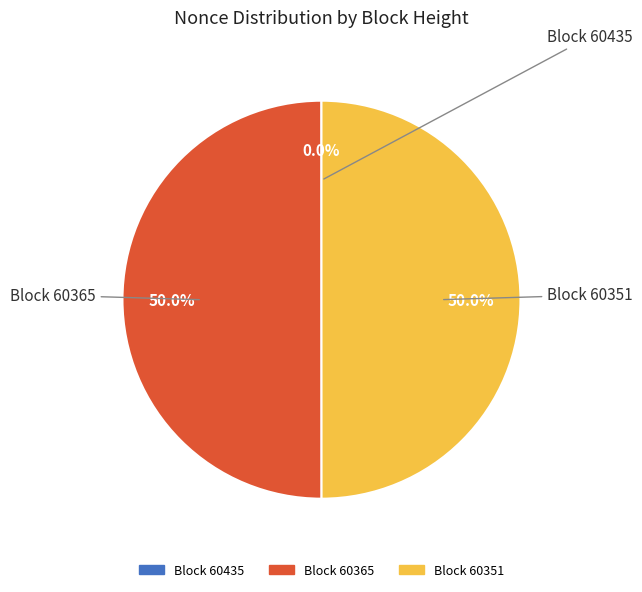

Which slice is the largest?

60365